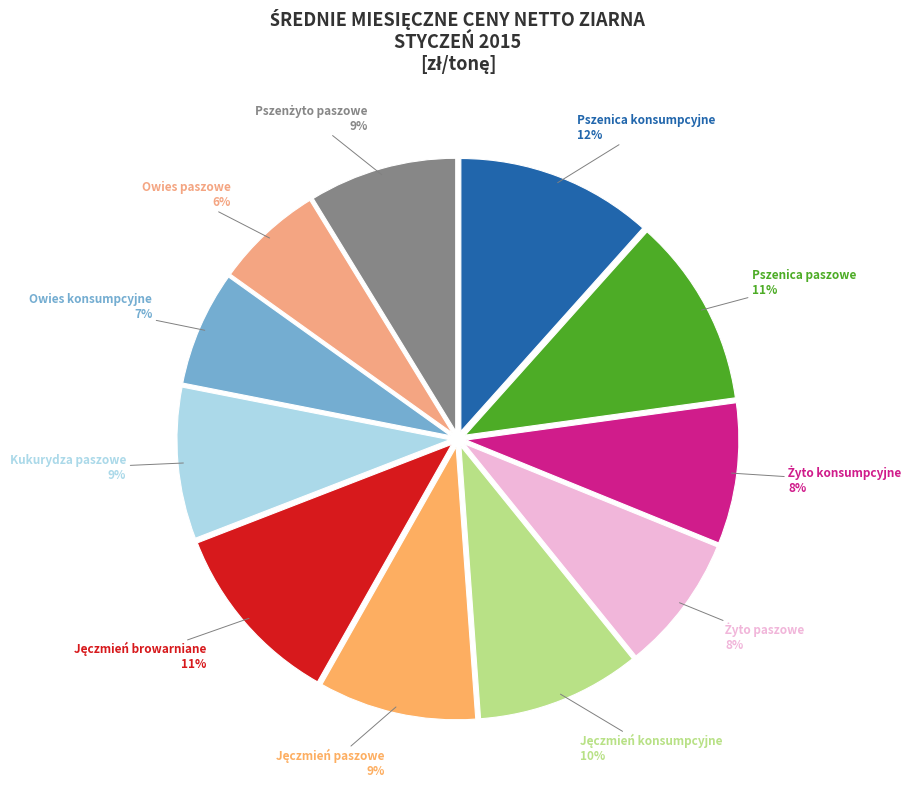

Count the number of slices in the pie.

11